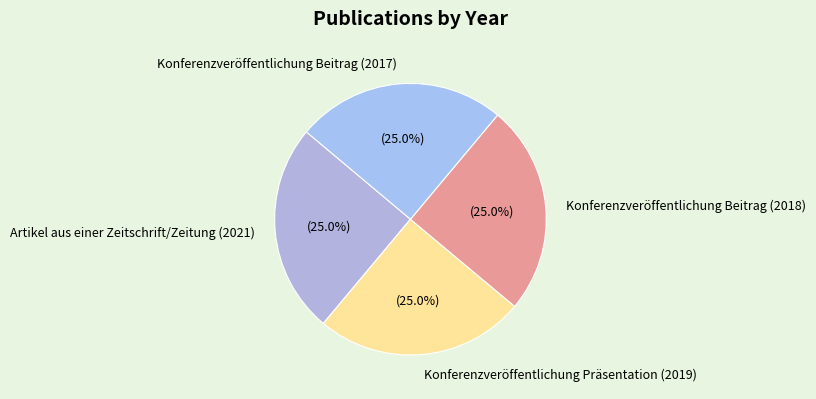

What is the total percentage of Konferenzveröffentlichung Präsentation (2019) and Artikel aus einer Zeitschrift/Zeitung (2021)?

50.0%